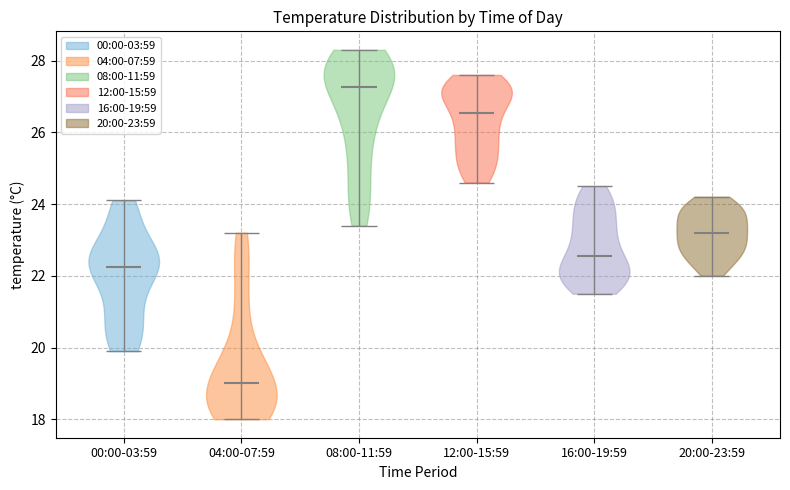

Reading left to right, read every violin against the y-axis: where its median line is, and the lowest and highest points it reaches. The values are not printed on the chart, so give them approximately, as read against the axis.

00:00-03:59: median line 22.2, lowest point 20.0, highest point 24.2
04:00-07:59: median line 19.0, lowest point 18.0, highest point 23.2
08:00-11:59: median line 27.2, lowest point 23.4, highest point 28.4
12:00-15:59: median line 26.6, lowest point 24.6, highest point 27.6
16:00-19:59: median line 22.6, lowest point 21.6, highest point 24.6
20:00-23:59: median line 23.2, lowest point 22.0, highest point 24.2